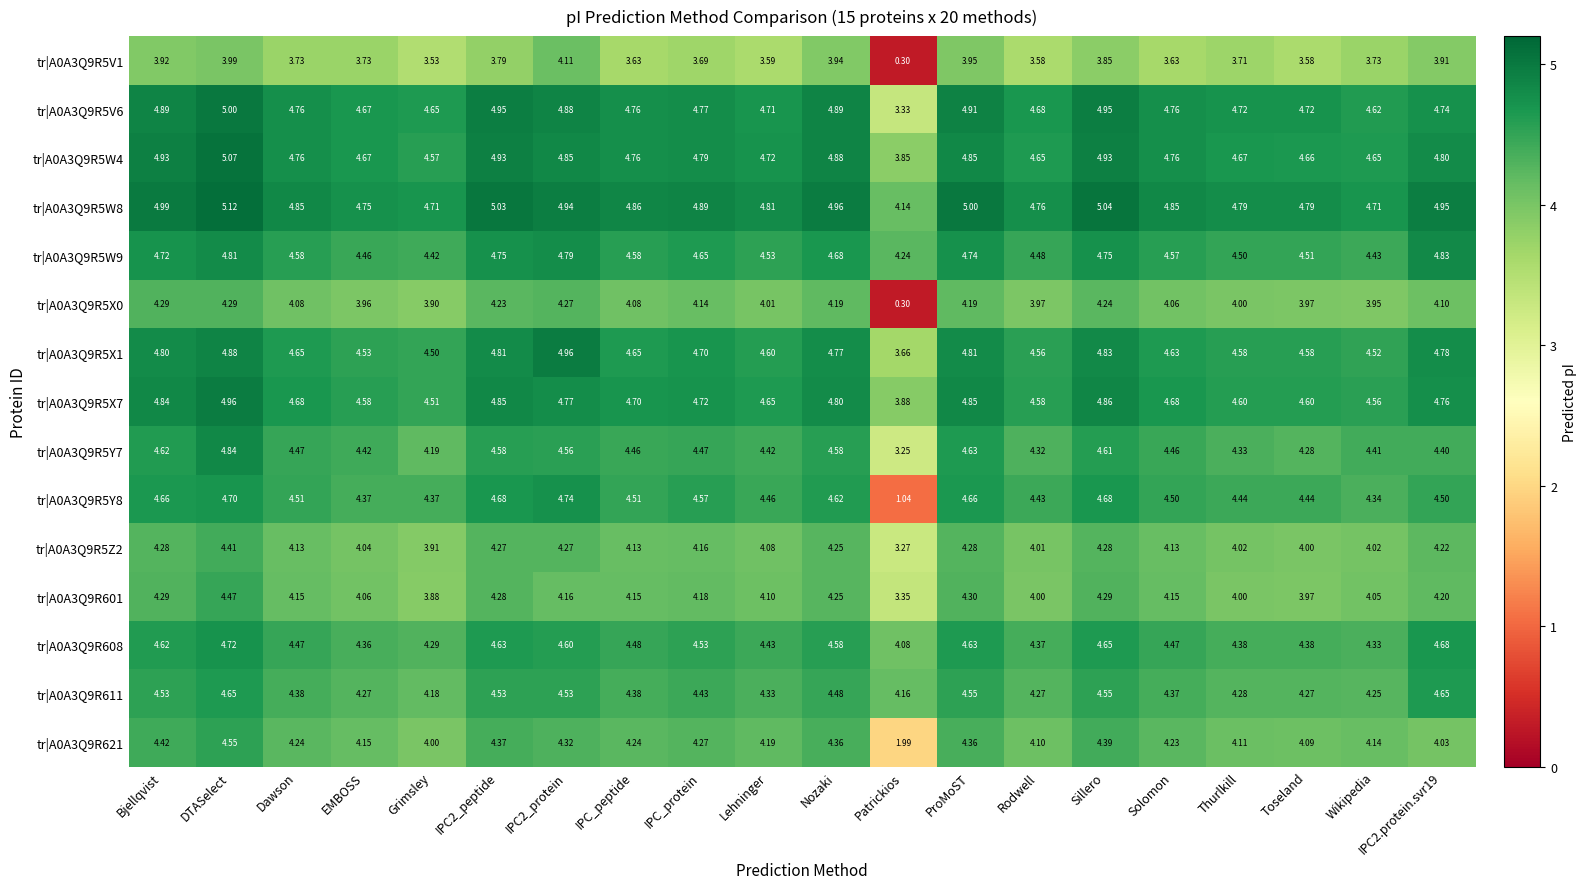

Which category has the lowest value in the tr|A0A3Q9R621 series?

Patrickios